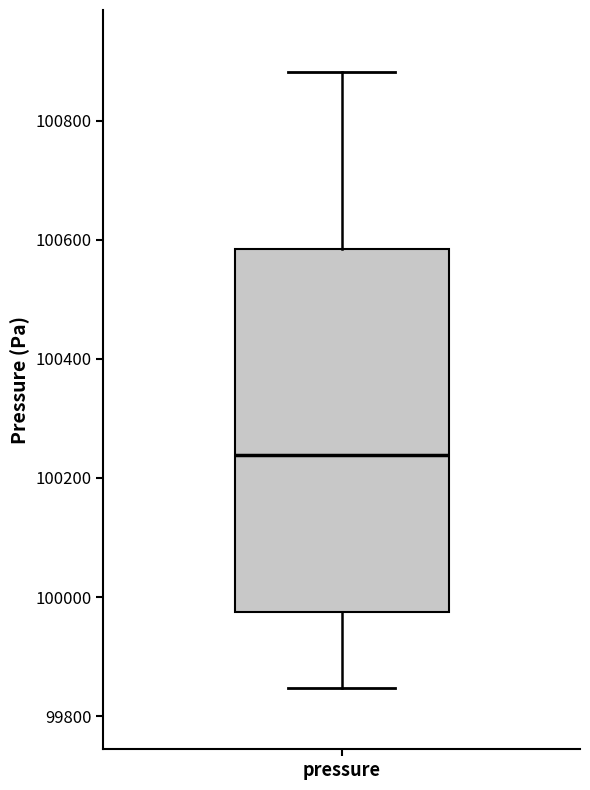

Transcribe this box plot: give where the median line is, the range the box spans, and where the two whiskers end, as read against the y-axis. The values are not printed on the chart, so give them approximately, as read against the axis.

median 100240, box 99980 to 100580, whiskers 99840 to 100880